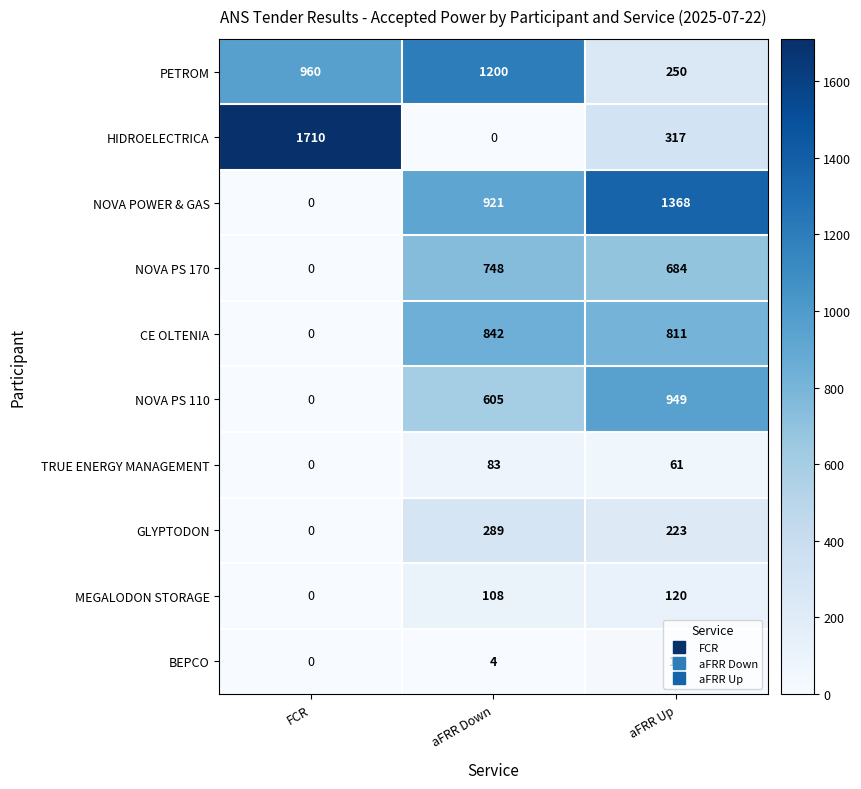

What is the maximum value for BEPCO?

17